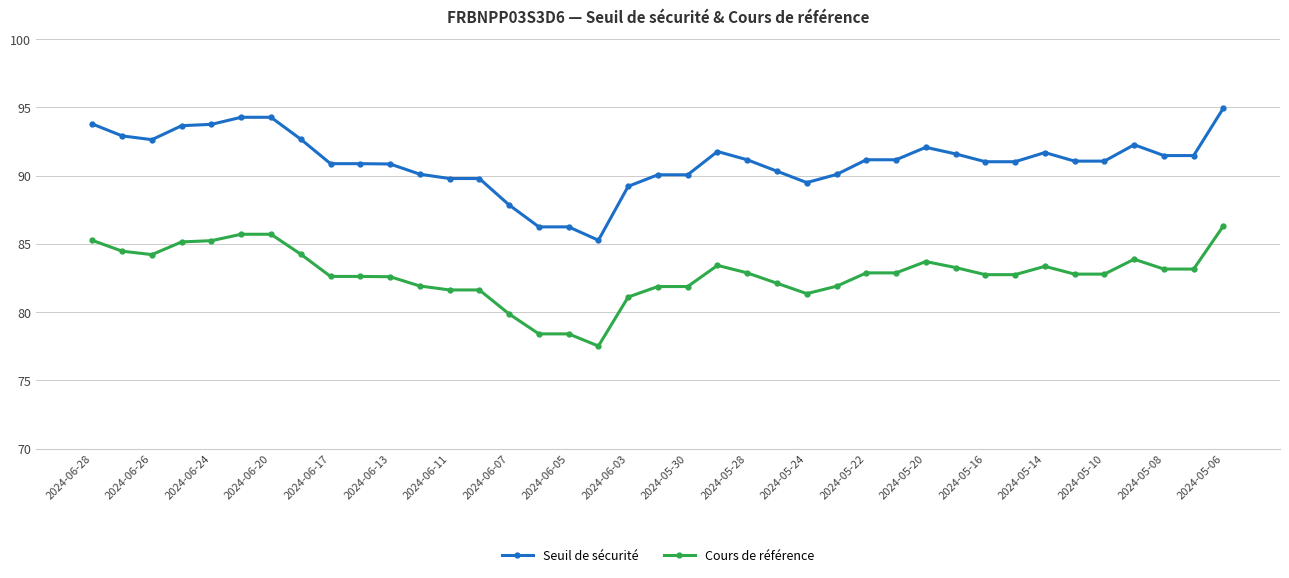

What is the sum of all Cours de référence values?

3227.5